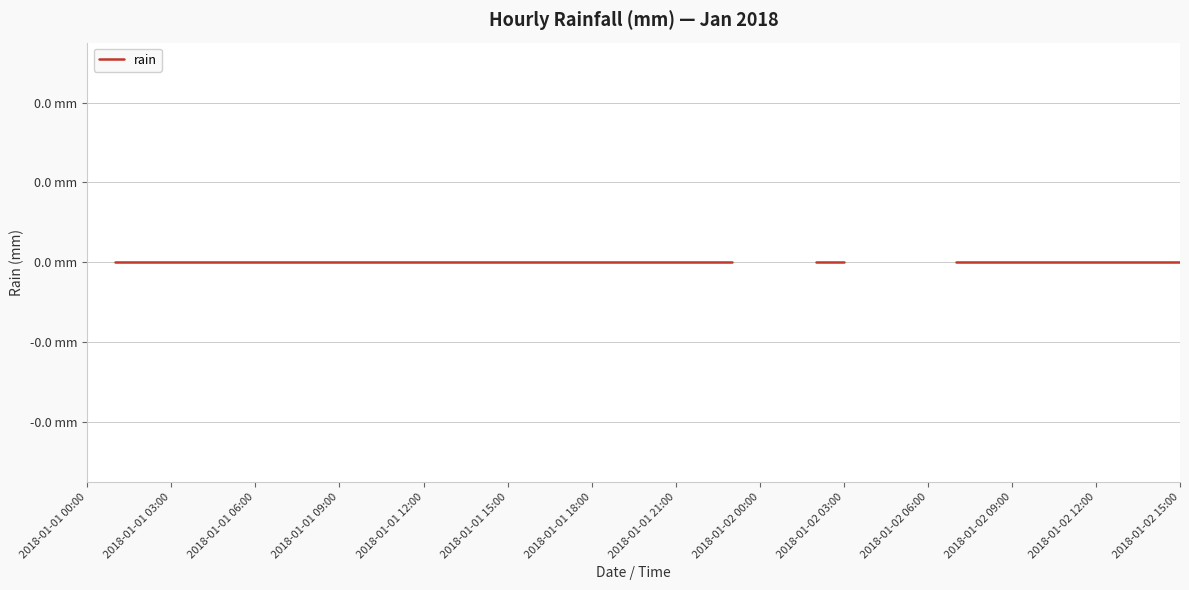

Between 2018-01-01 09:00 and 2018-01-01 06:00, which is larger?

2018-01-01 09:00